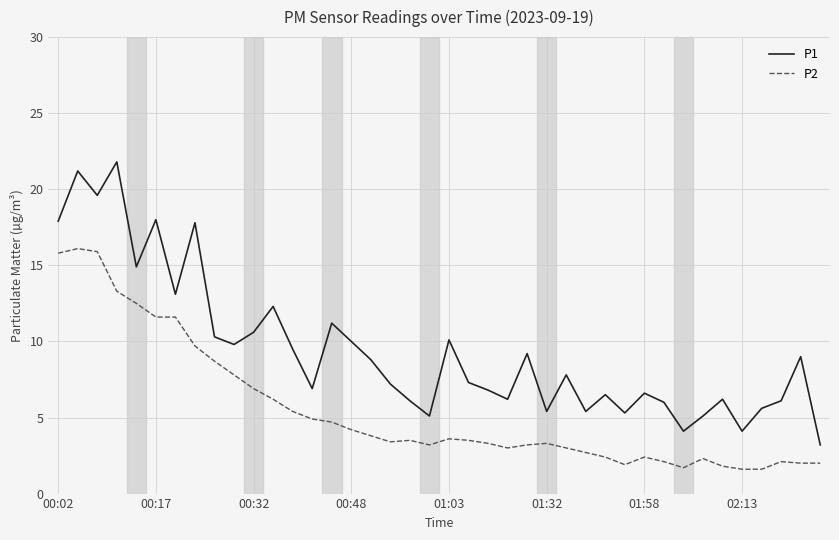

Which series has the largest range (max minus min)?

P1